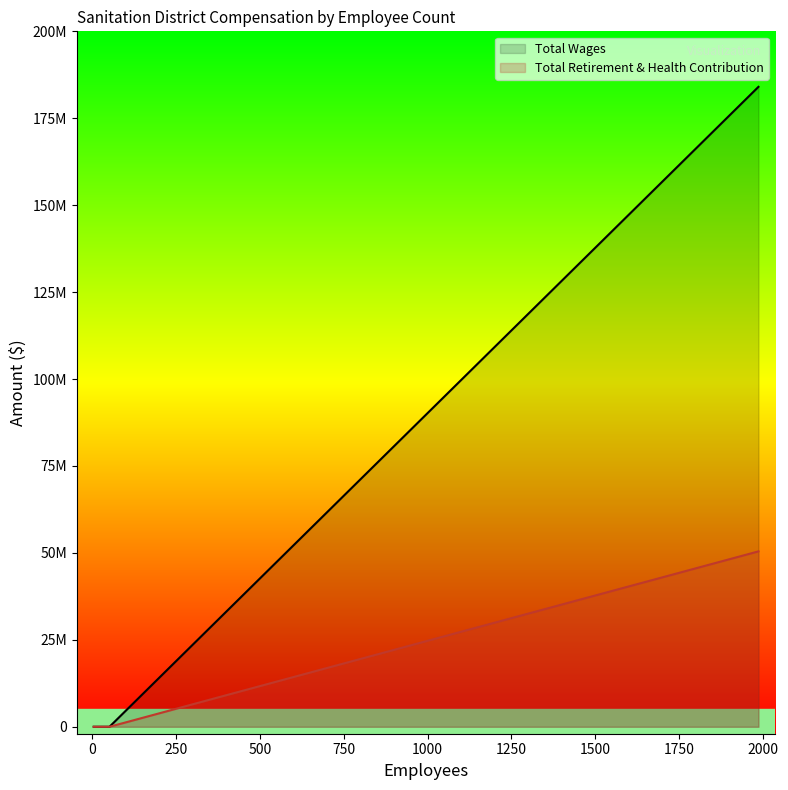

True or false: Total Wages and Total Retirement & Health Contribution intersect in this chart.

False